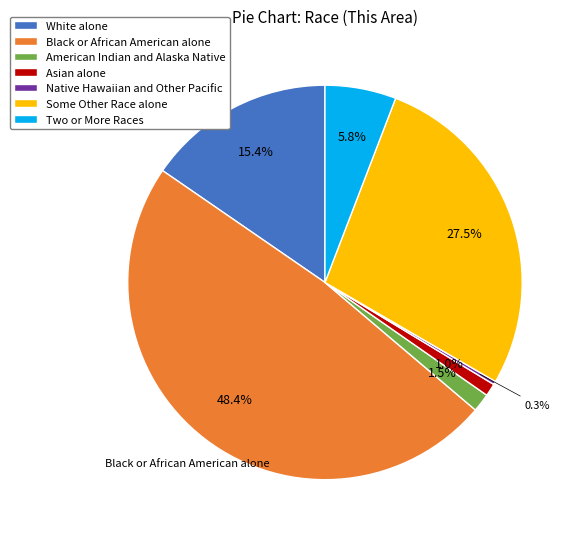

Which has a higher value, Asian alone or Some Other Race alone?

Some Other Race alone